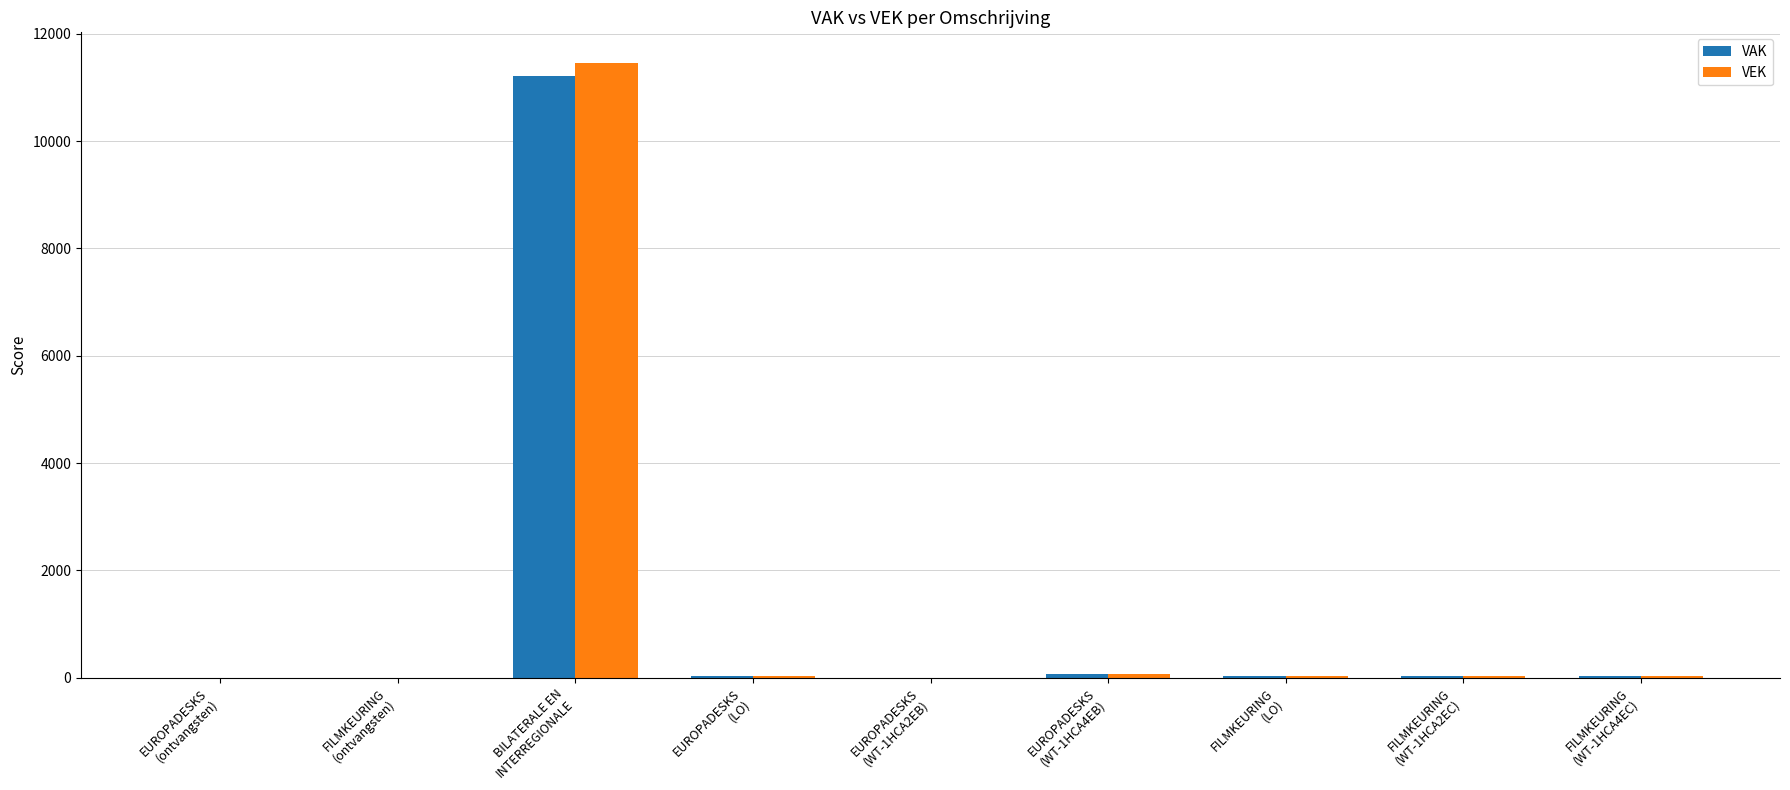

What is the sum of all VAK values?

11422